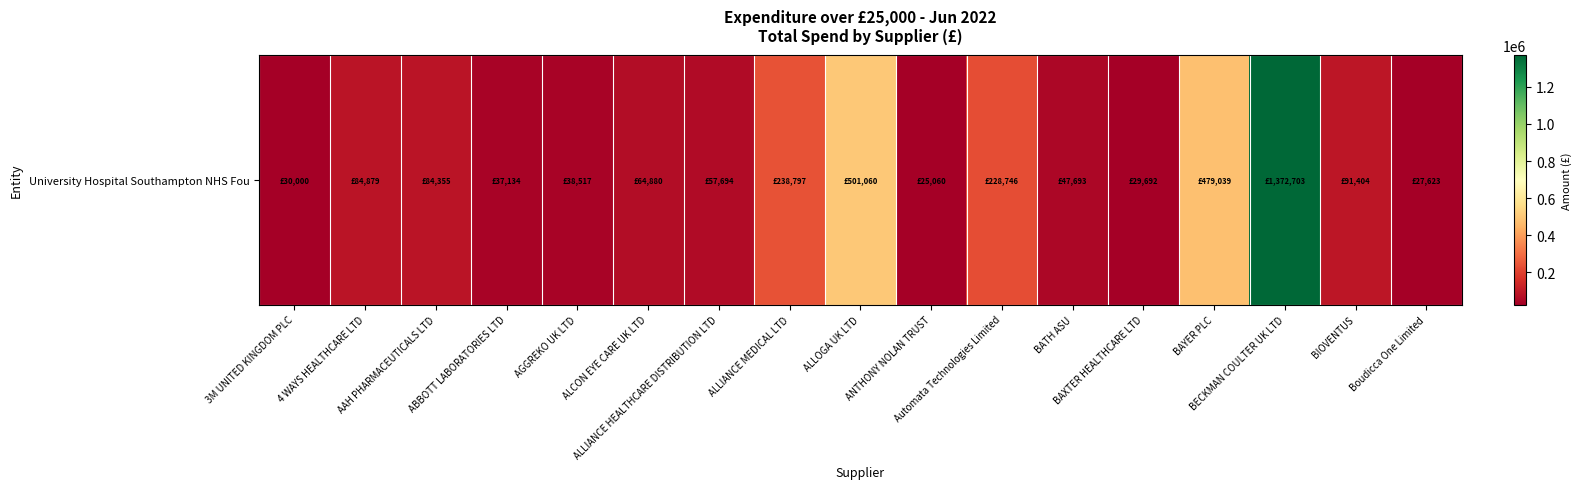

Rank the categories by value from lowest to highest.

ANTHONY NOLAN TRUST, Boudicca One Limited, BAXTER HEALTHCARE LTD, 3M UNITED KINGDOM PLC, ABBOTT LABORATORIES LTD, AGGREKO UK LTD, BATH ASU, ALLIANCE HEALTHCARE DISTRIBUTION LTD, ALCON EYE CARE UK LTD, AAH PHARMACEUTICALS LTD, 4 WAYS HEALTHCARE LTD, BIOVENTUS, Automata Technologies Limited, ALLIANCE MEDICAL LTD, BAYER PLC, ALLOGA UK LTD, BECKMAN COULTER UK LTD